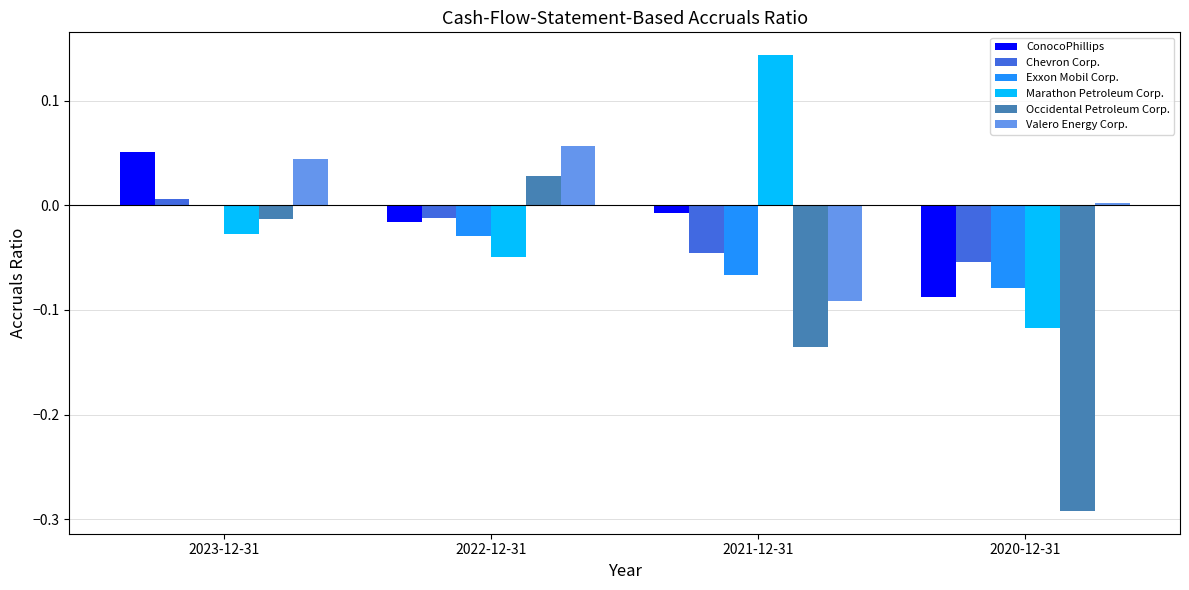

Is the value of ConocoPhillips at 2021-12-31 greater than the value of Occidental Petroleum Corp. at 2022-12-31?

No